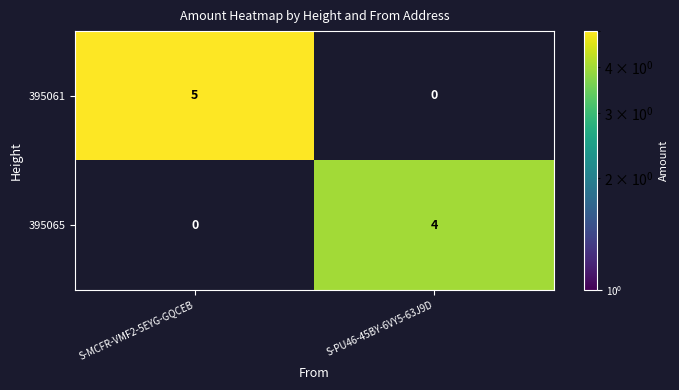

The 395065 series shows 4 at S-PU46-45BY-6VY5-63J9D. True or false?

True